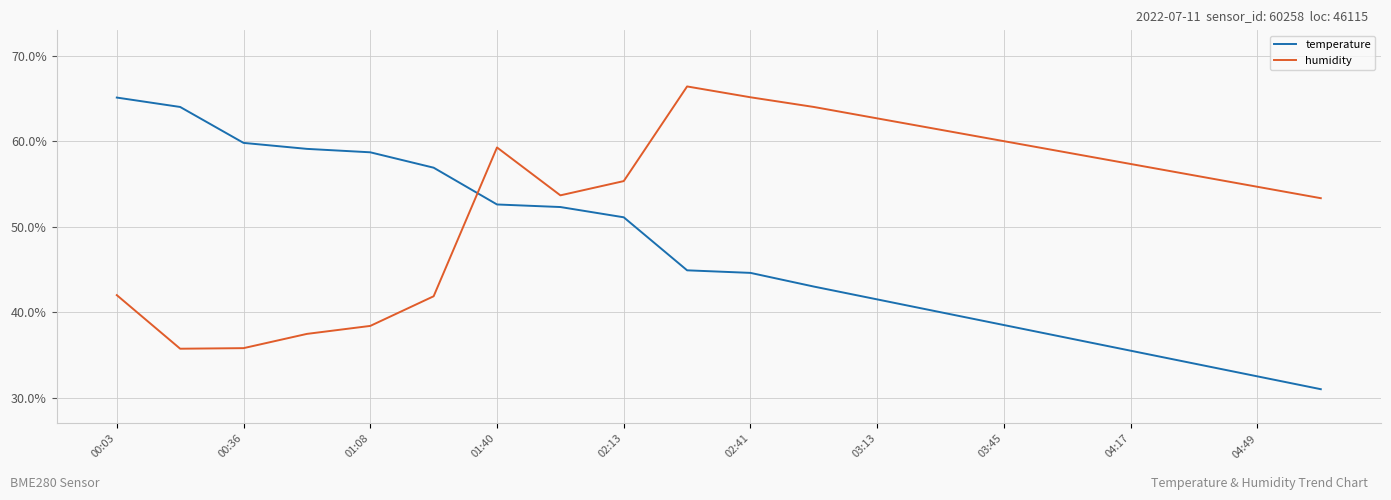

Rank the series by their average value, from lowest to highest.

temperature, humidity